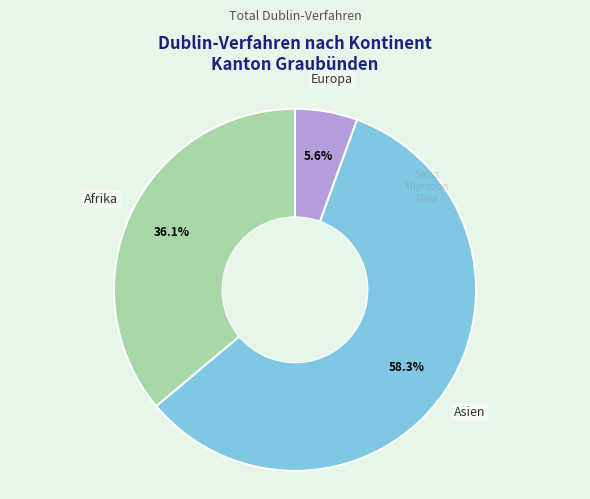

Does any single category account for the majority?

Yes